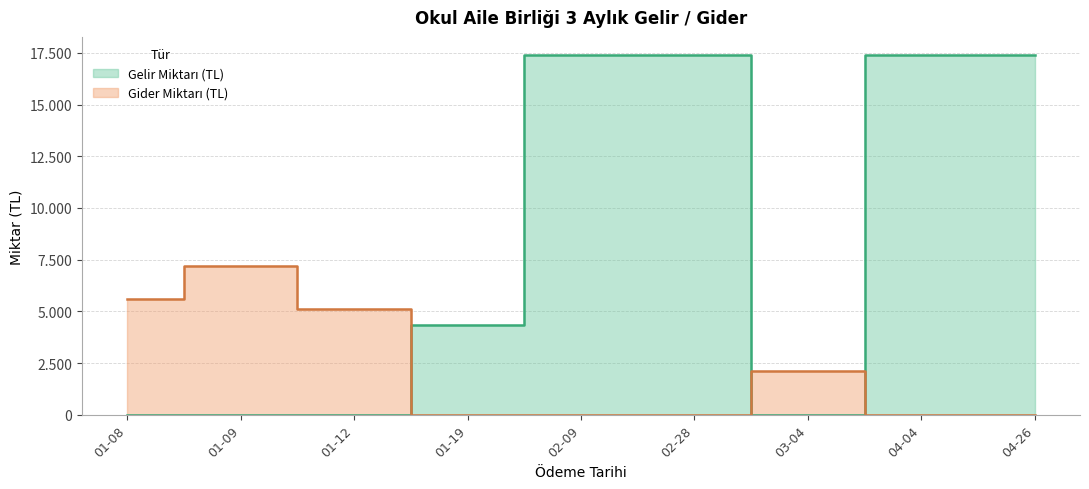

What is the difference between the maximum and minimum values in the Gelir Miktarı (TL) series?

17400.0